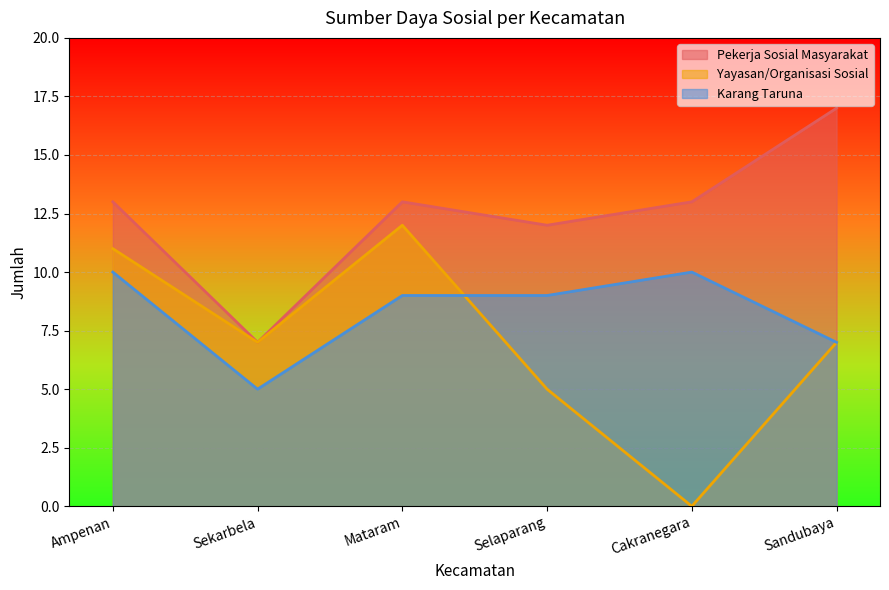

How many data points does each series have?

6